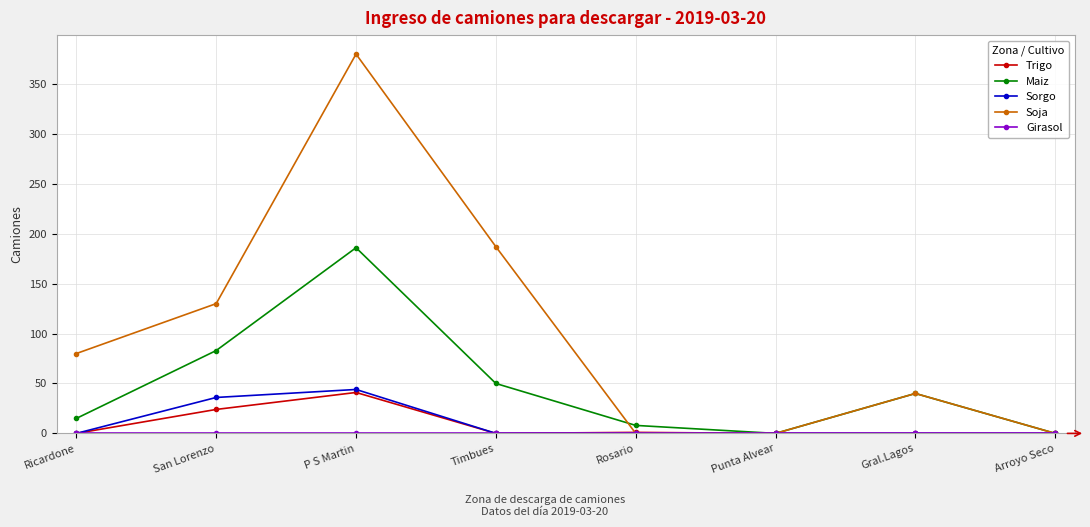

Does the chart have visible grid lines?

Yes